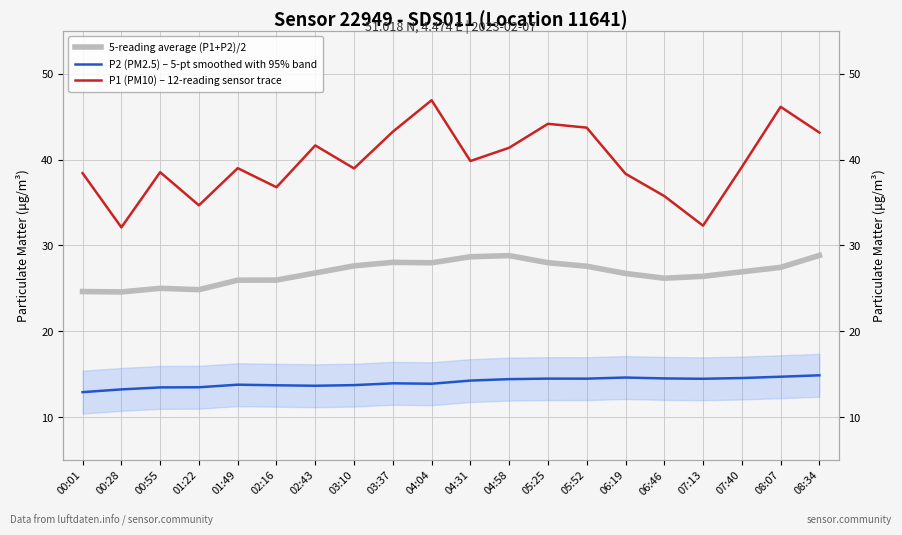

Rank the series by their maximum value, from highest to lowest.

P1 (PM10) – 12-reading sensor trace, 5-reading average (P1+P2)/2, P2 (PM2.5) – 5-pt smoothed with 95% band